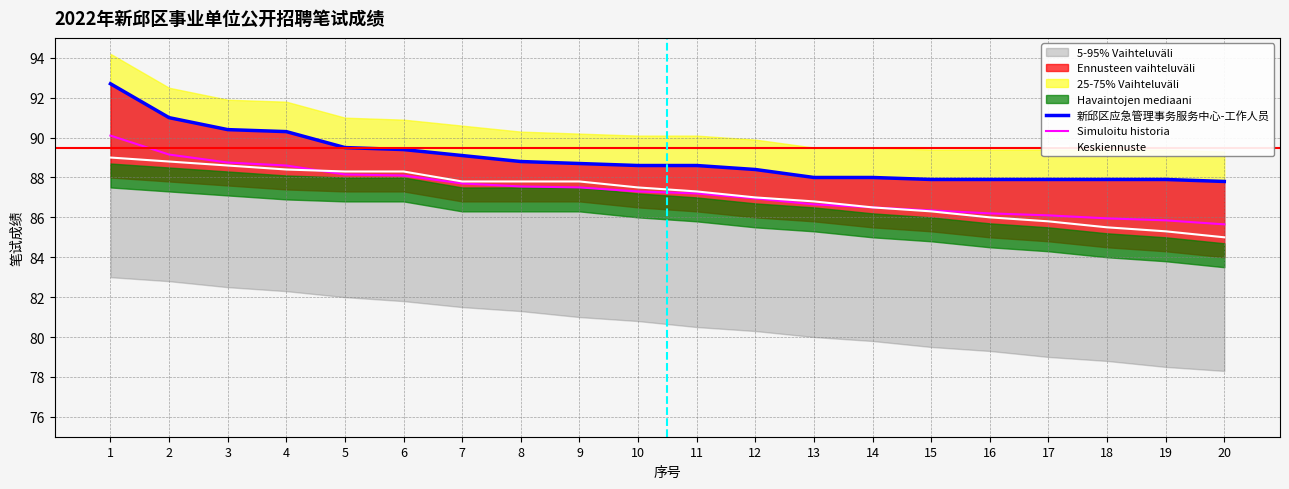

Where does the 新邱区应急管理事务服务中心-工作人员 series first go above 88?

1